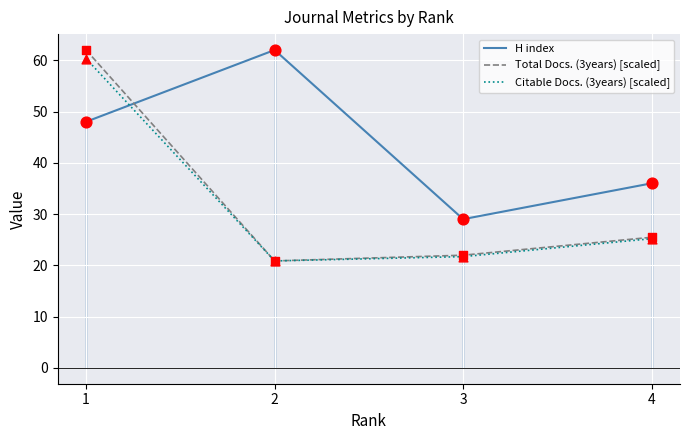

At how many categories does at least one series exceed 45?

2